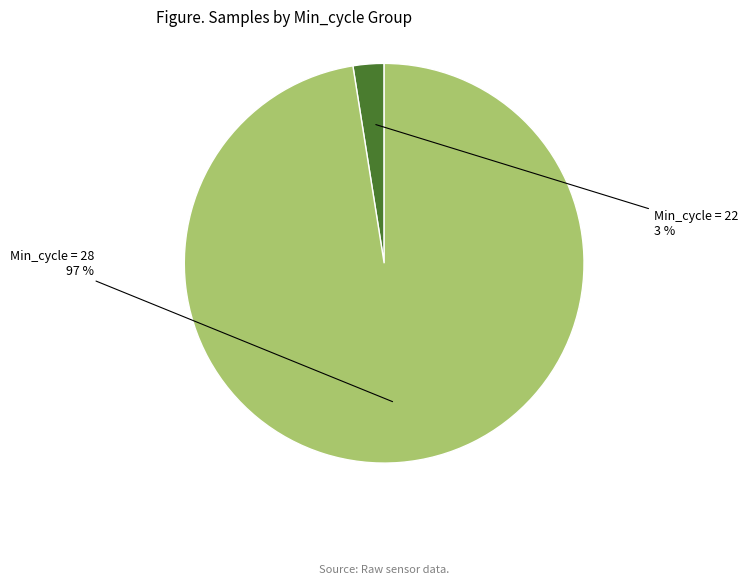

Do Min_cycle = 28 and Min_cycle = 22 together represent more than half of the pie?

Yes